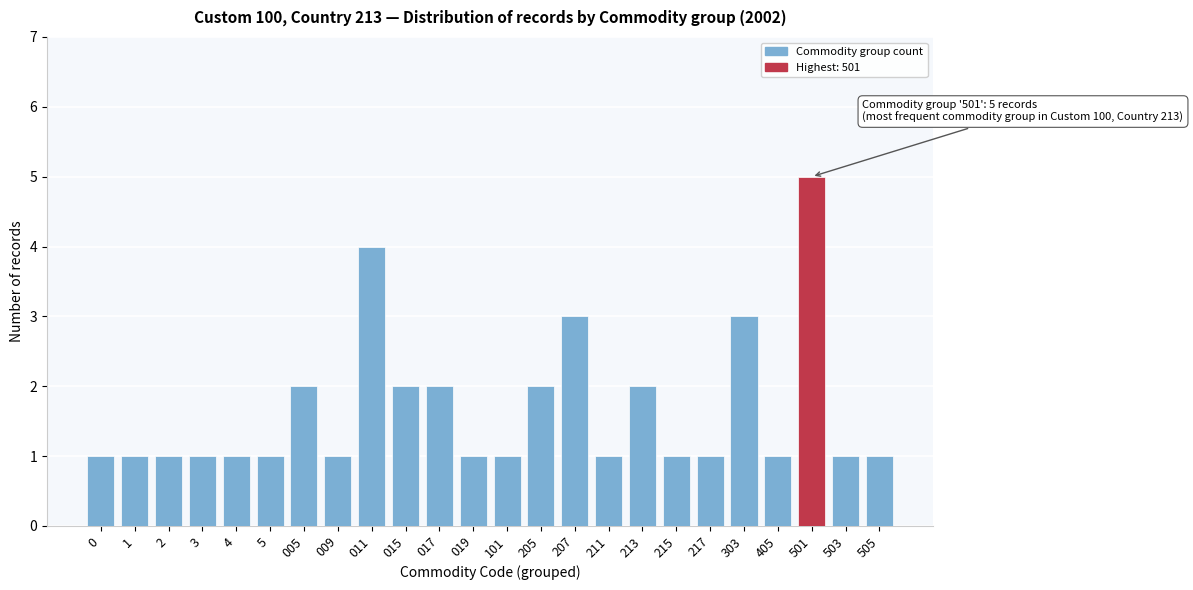

Reading right to left, transcribe all the data shown in this chart.

1	1	5	1	3	1	1	2	1	3	2	1	1	2	2	4	1	2	1	1	1	1	1	1